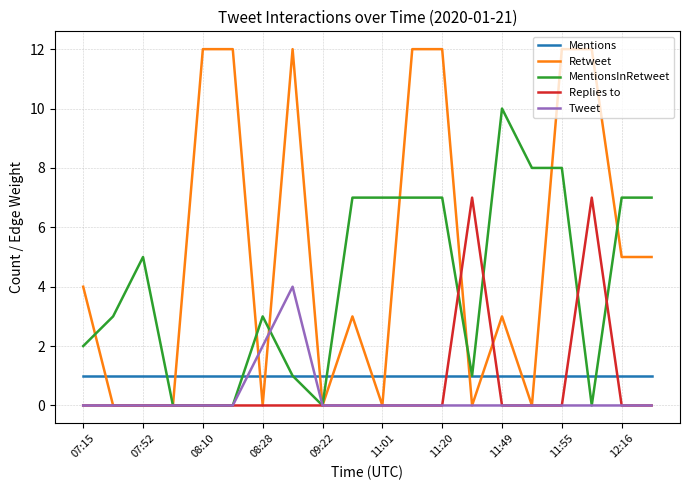

What are all the series names shown in the legend?

Mentions, Retweet, MentionsInRetweet, Replies to, Tweet